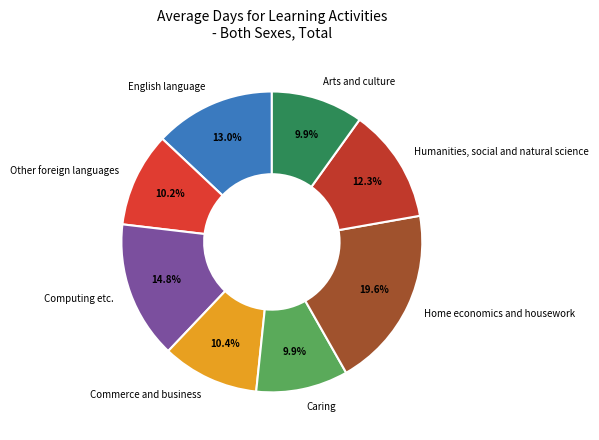

The Arts and culture slice represents 10% of the pie. True or false?

True